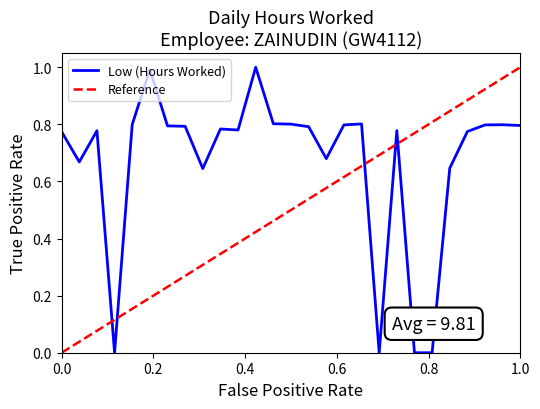

The chart shows a value of 0.0 at 4. True or false?

True